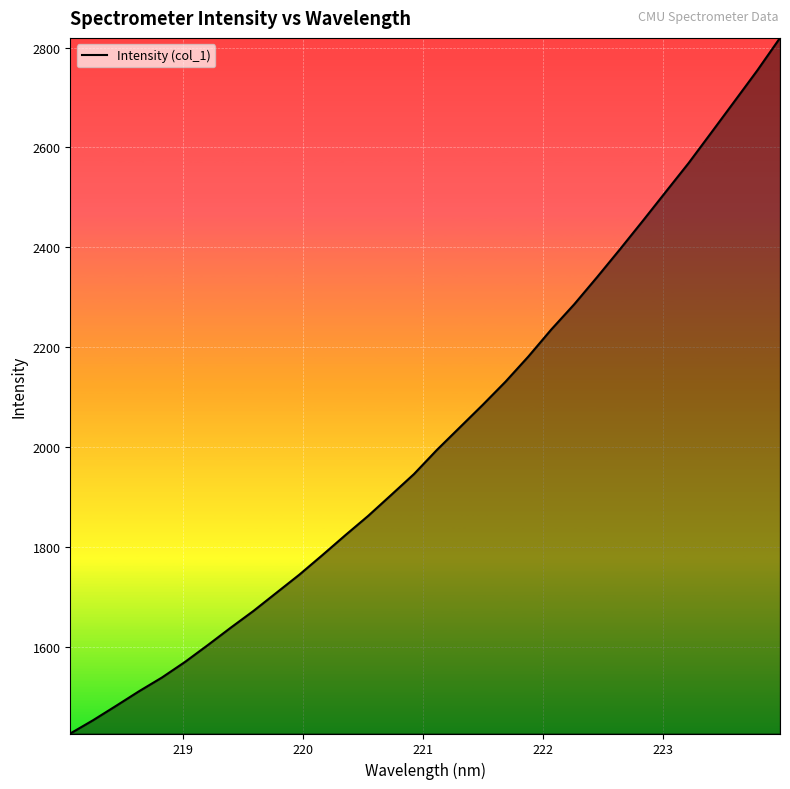

What is the greatest value displayed?

2819.4